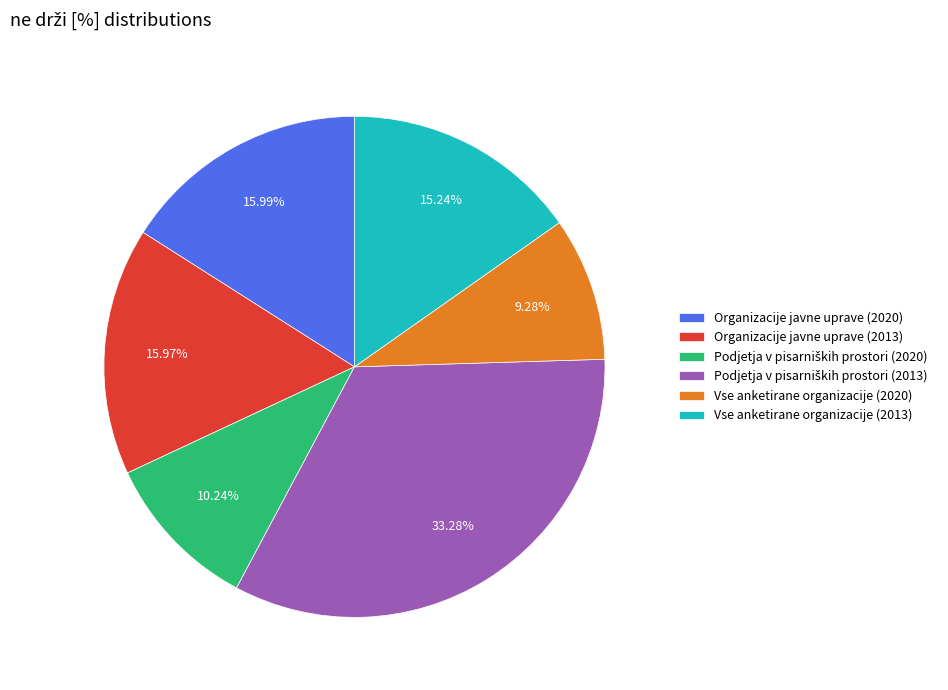

True or false: Vse anketirane organizacije (2020) accounts for 3% of the total.

False